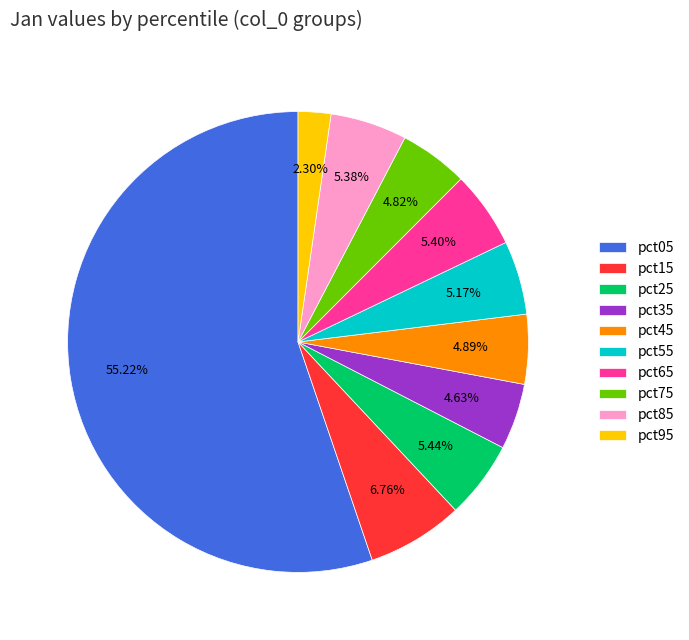

Is pct95 the majority of the pie?

No